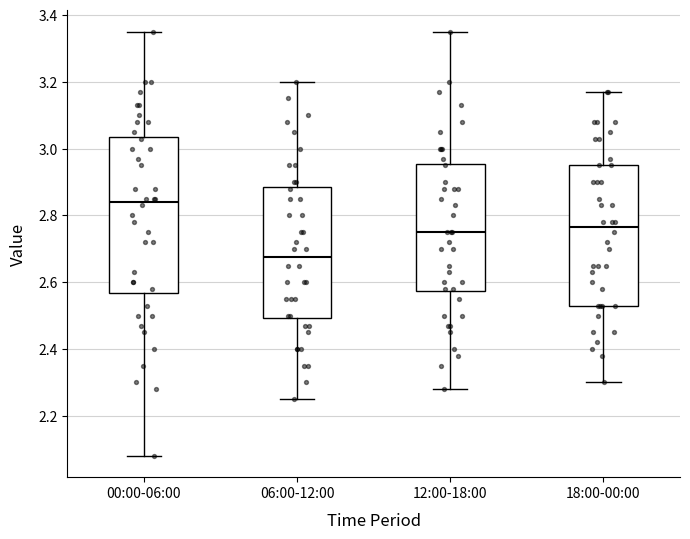

Comparing the boxes themselves (not the whiskers), which one is the tallest?

00:00-06:00